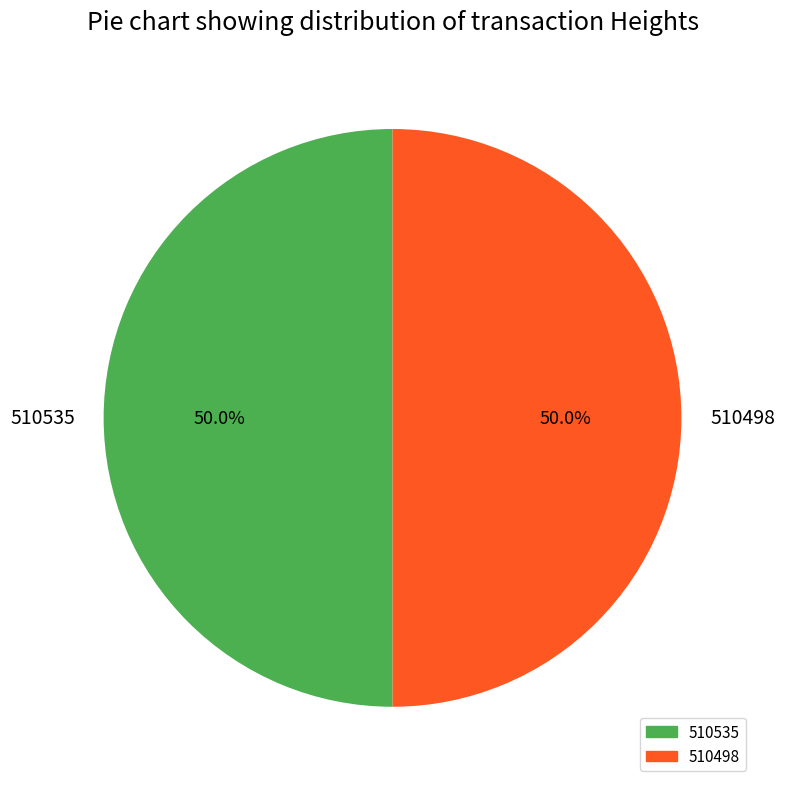

Count the number of slices in the pie.

2